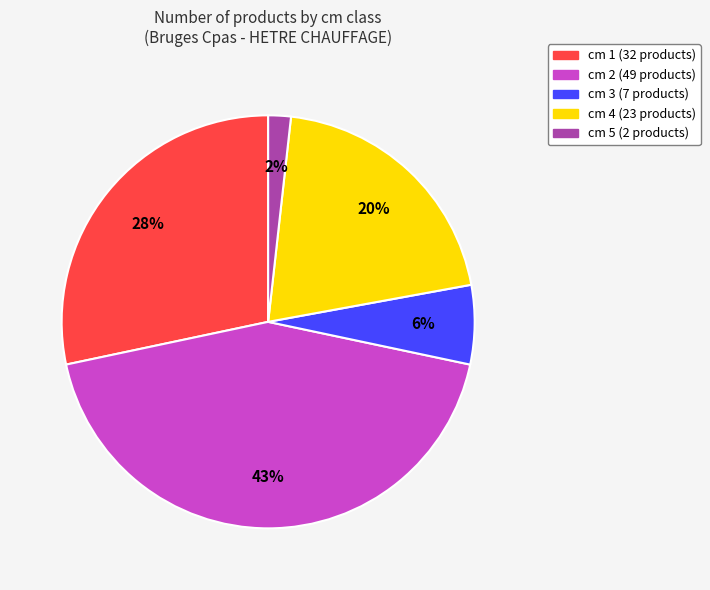

Do cm 4 (23 products) and cm 3 (7 products) together represent more than half of the pie?

No